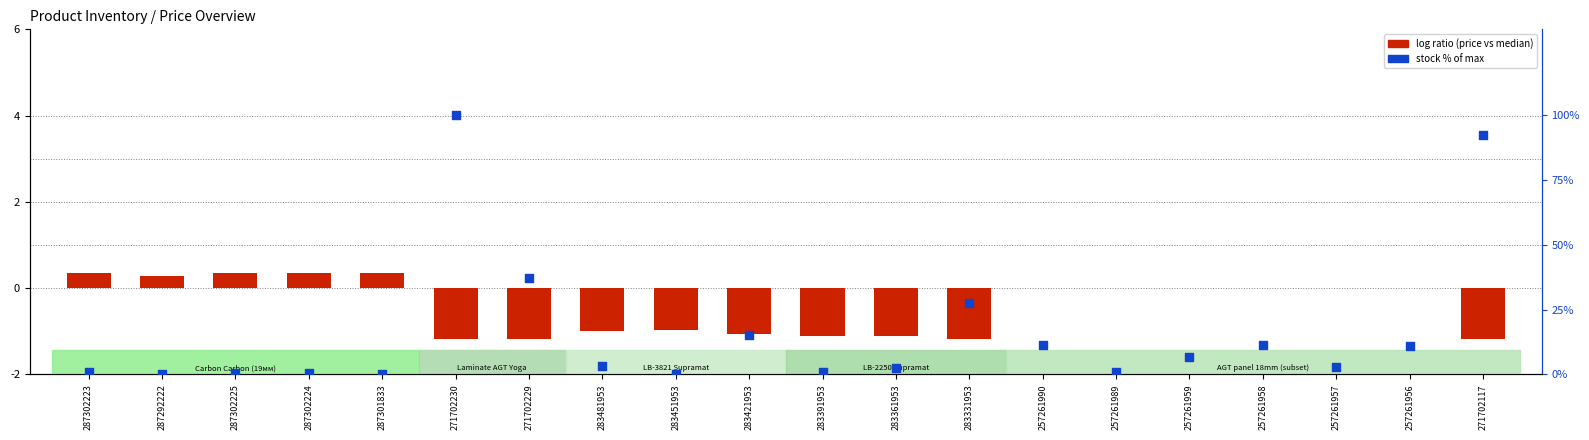

Which series reaches the maximum Y coordinate?

stock % of max